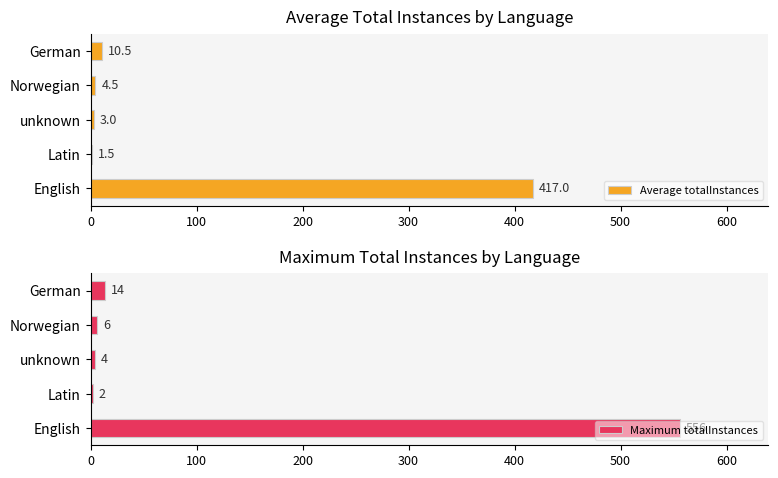

What is the difference between the second highest and minimum values in the Maximum totalInstances series?

12